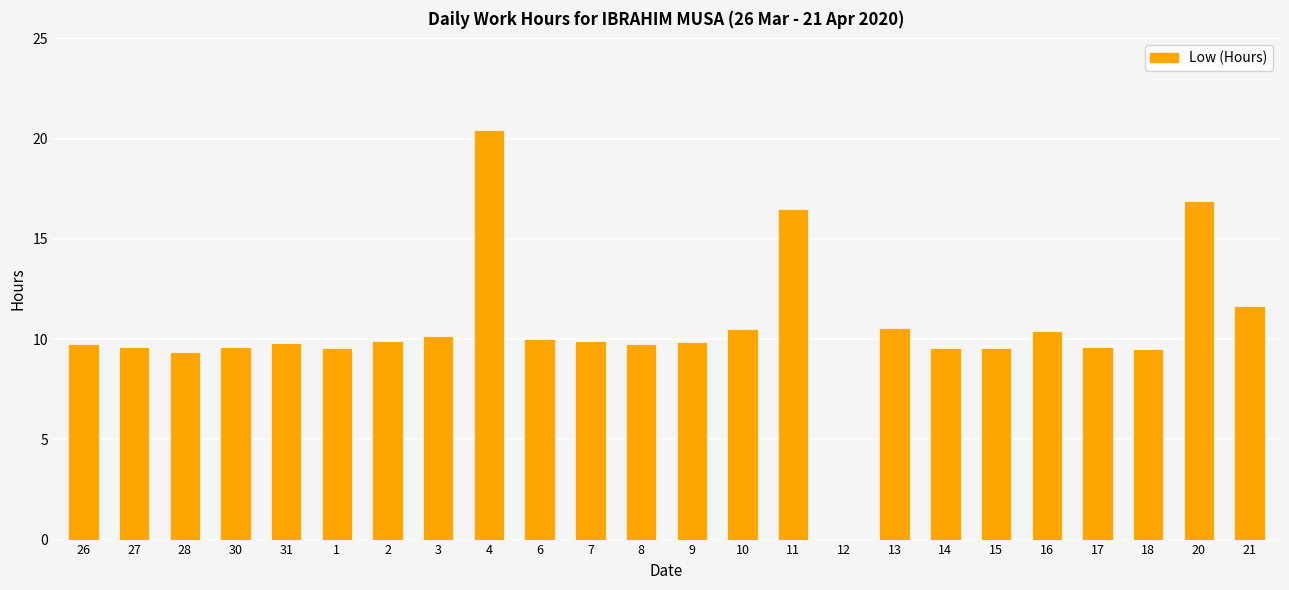

Which has a higher value, 1 or 4?

4